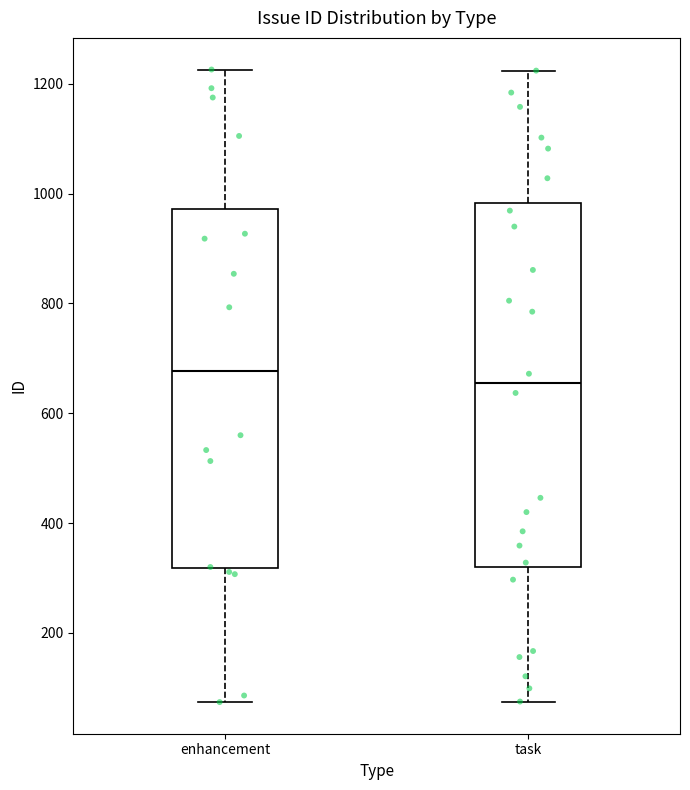

Reading left to right, transcribe this box plot: for each box, give where its median line is, the range the box spans, and where its two whiskers end, as read against the y-axis. The values are not printed on the chart, so give them approximately, as read against the axis.

enhancement: median 680, box 320 to 980, whiskers 80 to 1220
task: median 660, box 320 to 980, whiskers 80 to 1220